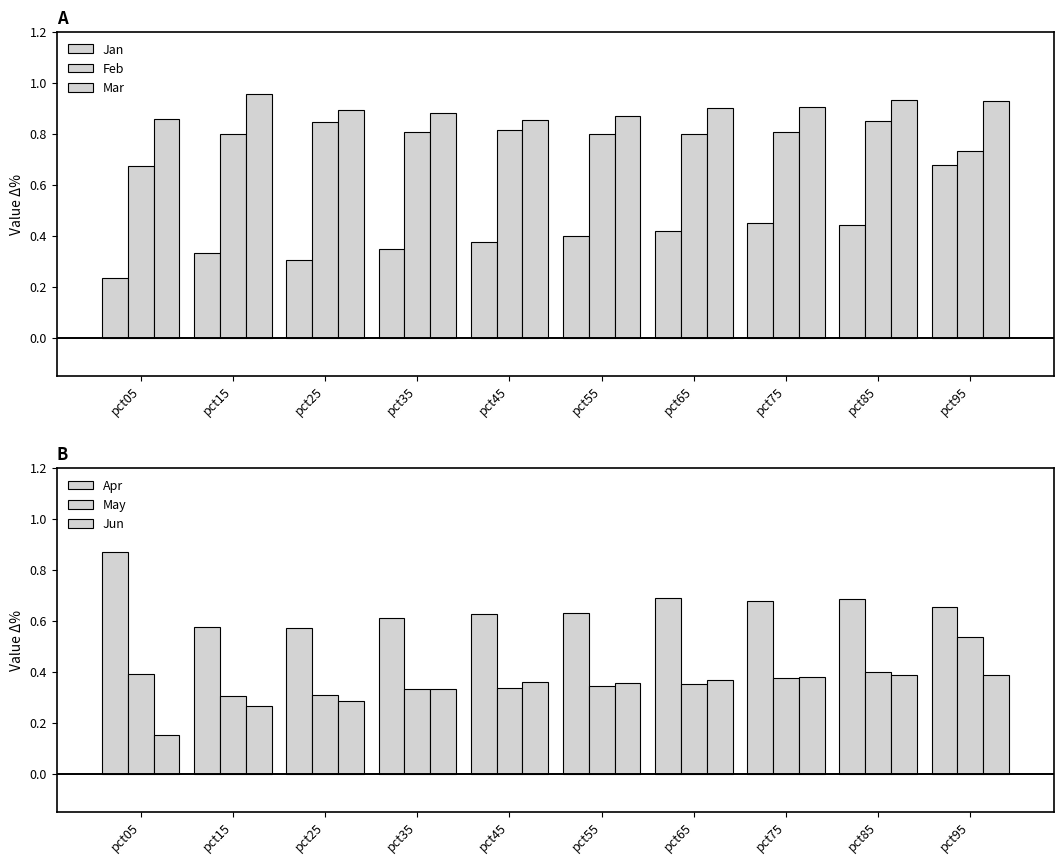

What is the spread (max minus min) of values at pct65?

0.5